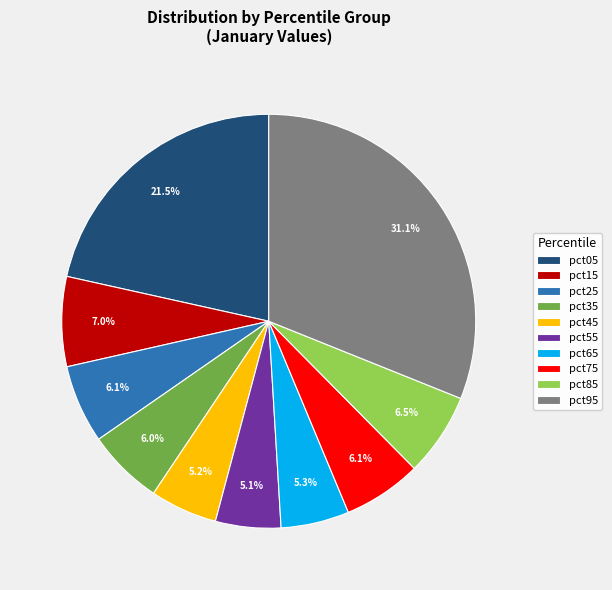

Does pct65 represent more than half of the total?

No